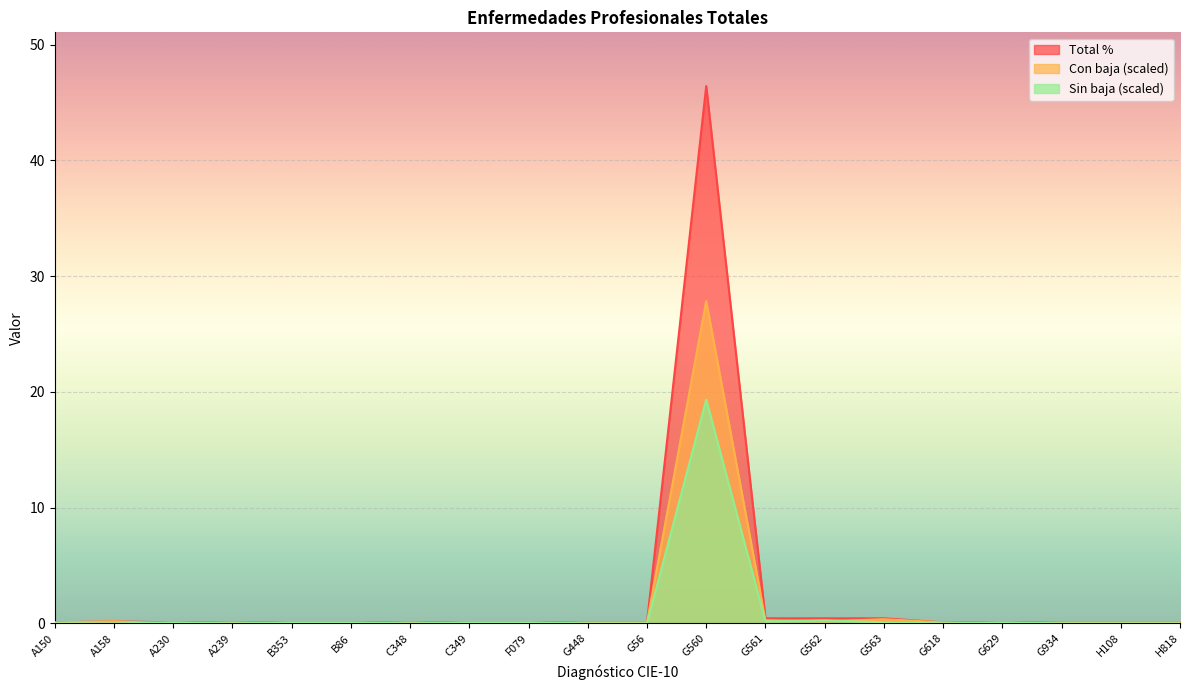

What is the label of the 18th point from the right?

A230